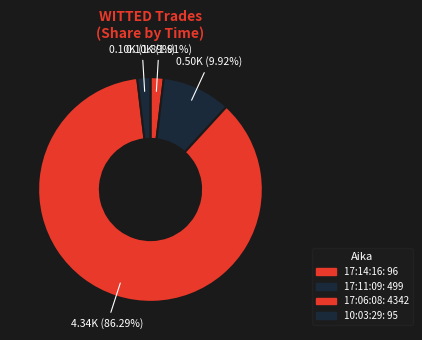

Which category has the biggest portion of the pie?

17:06:08